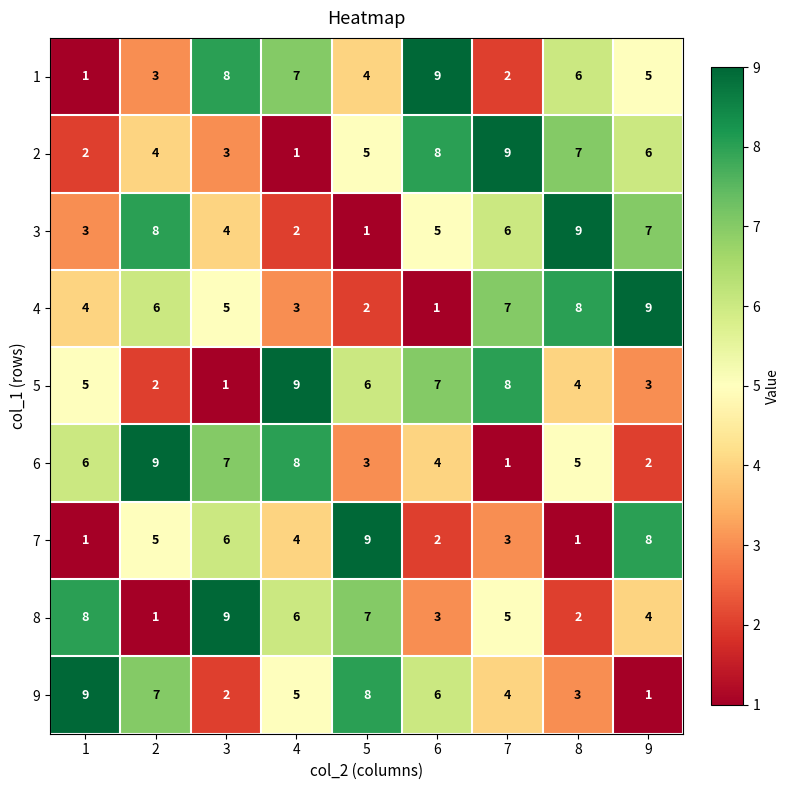

What is the difference between the maximum and second lowest values in the 4 series?

7